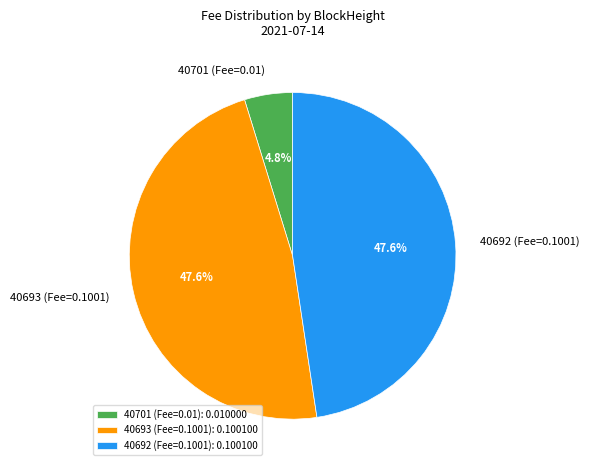

How many slices are in this pie chart?

3